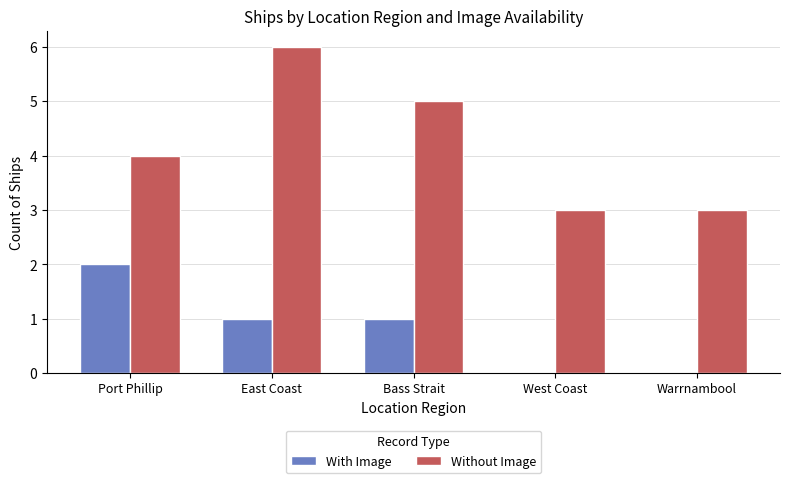

What value does the With Image series have at Bass Strait?

1